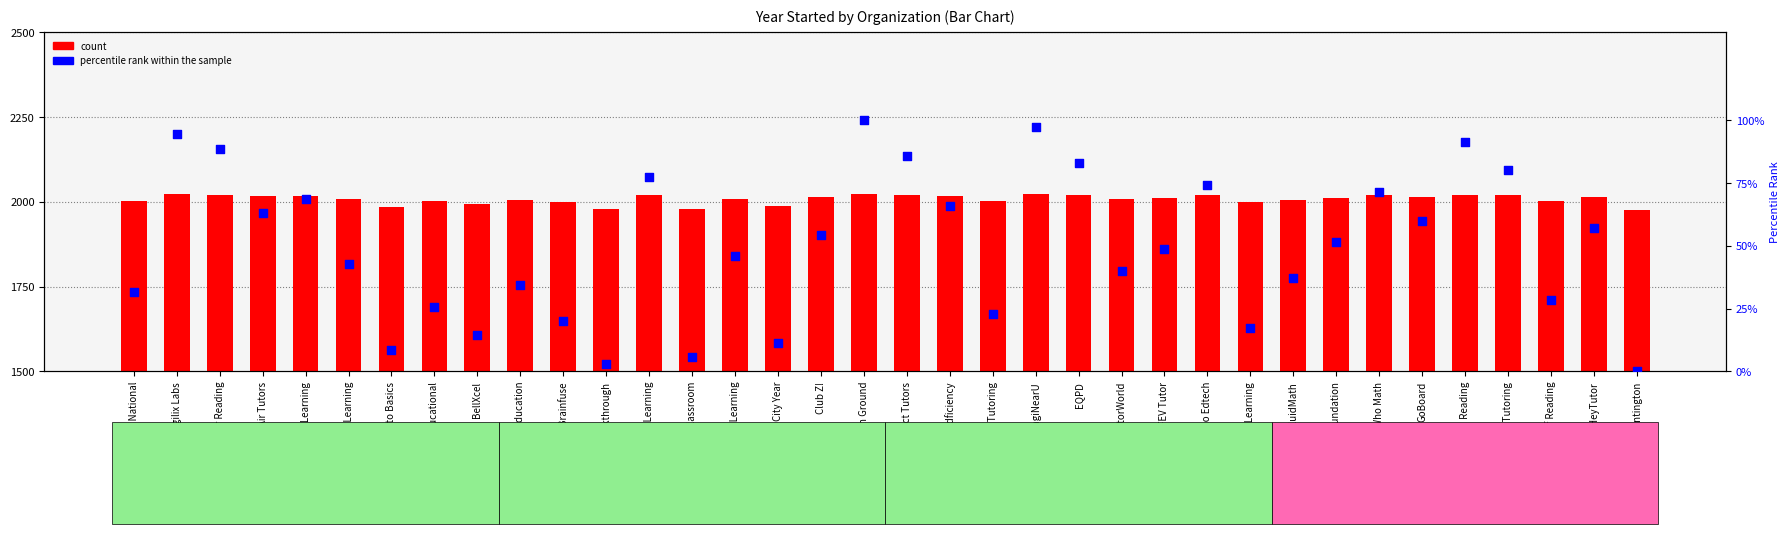

What is the total value across all series at Club Z!?

2067.3